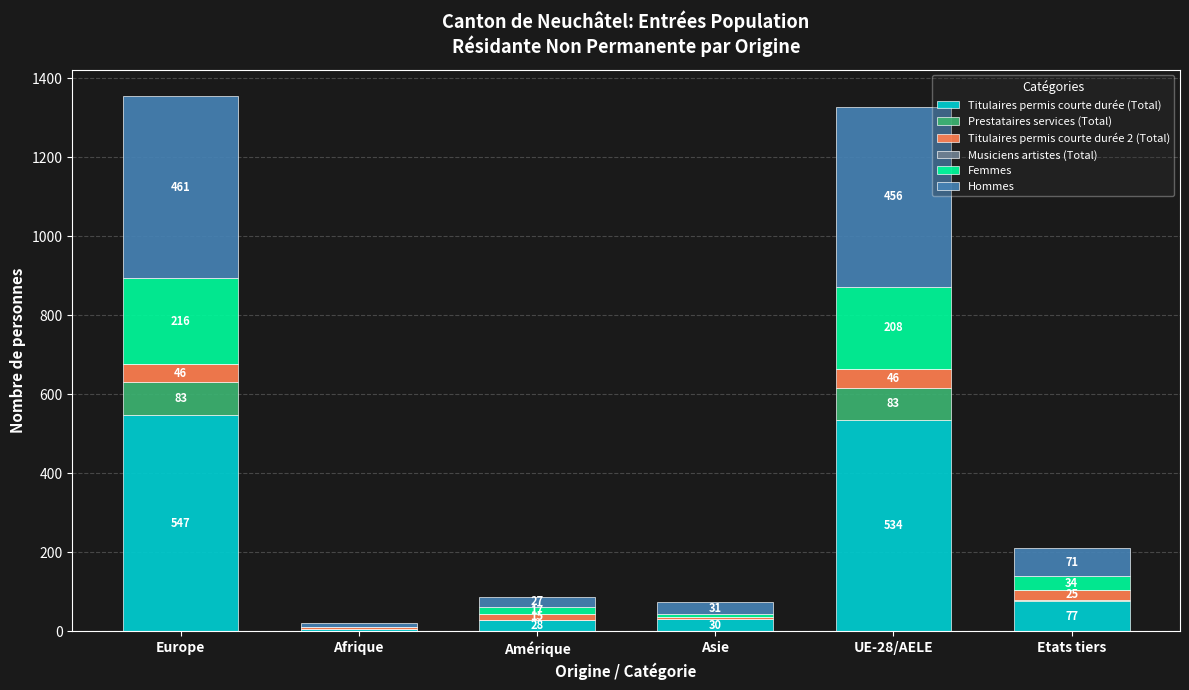

What is the maximum value for Titulaires permis courte durée (Total)?

547